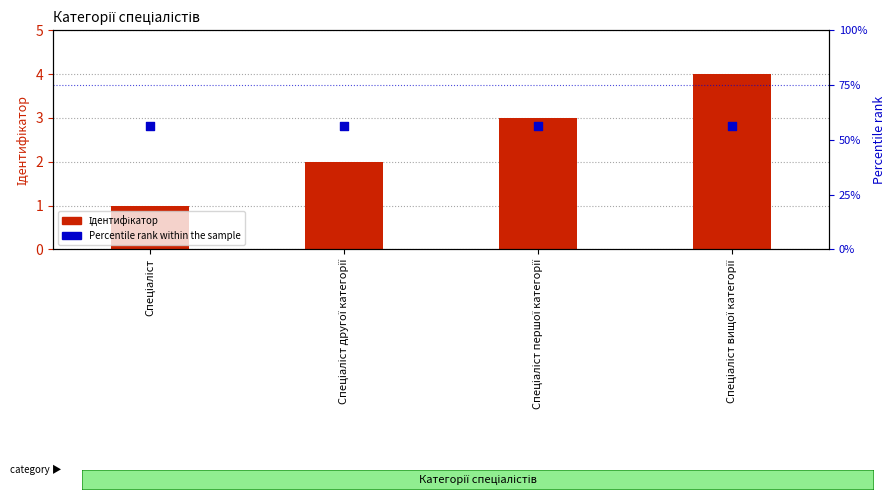

What are all the series names shown in the legend?

Ідентифікатор, Percentile rank within the sample